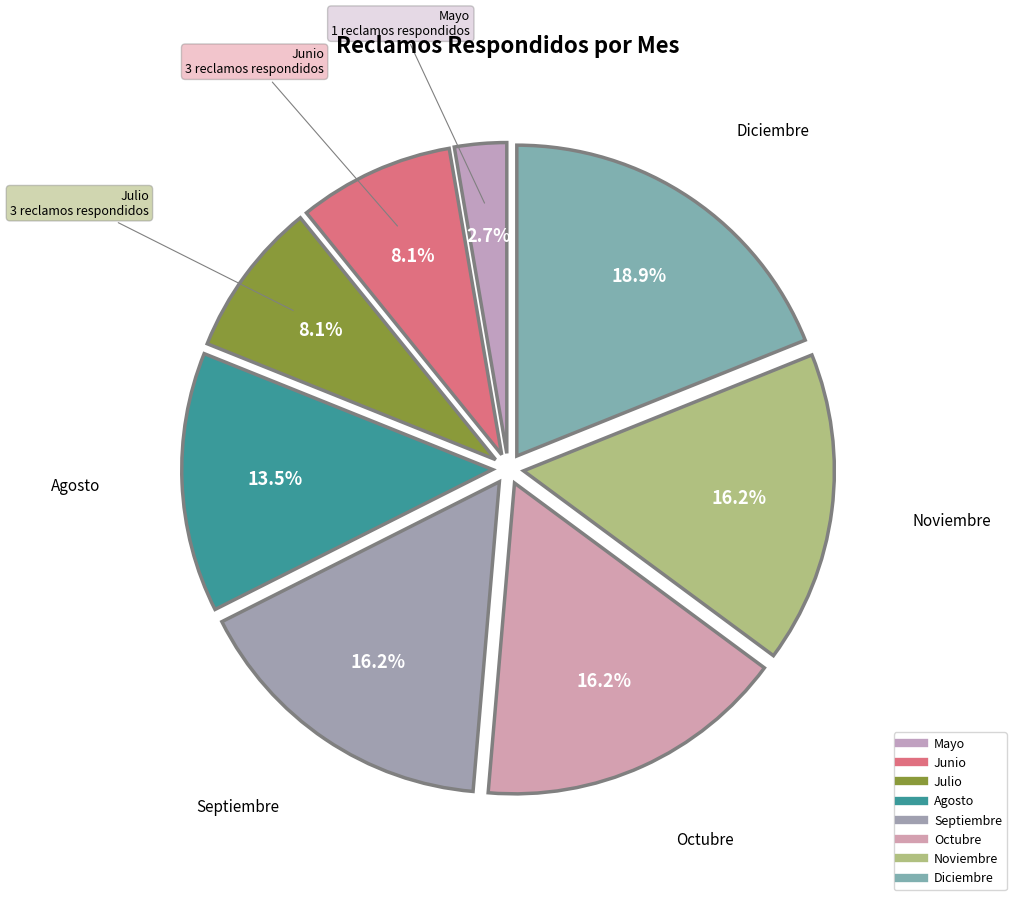

What is the change in value from Julio to Diciembre?

+4